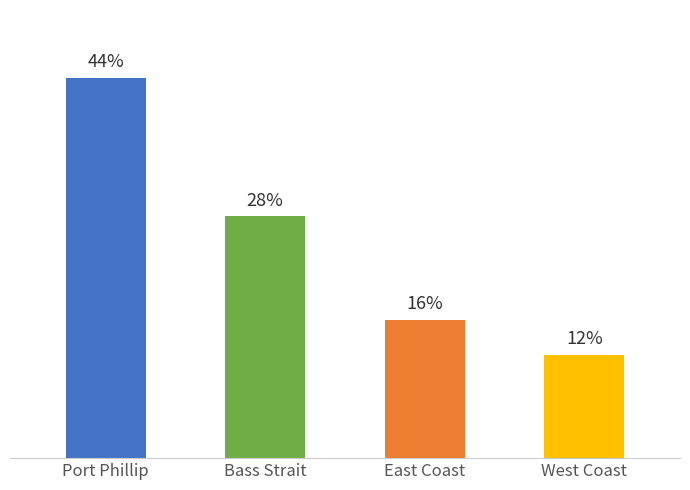

What is the ratio of the value at East Coast to the value at West Coast?

1.3